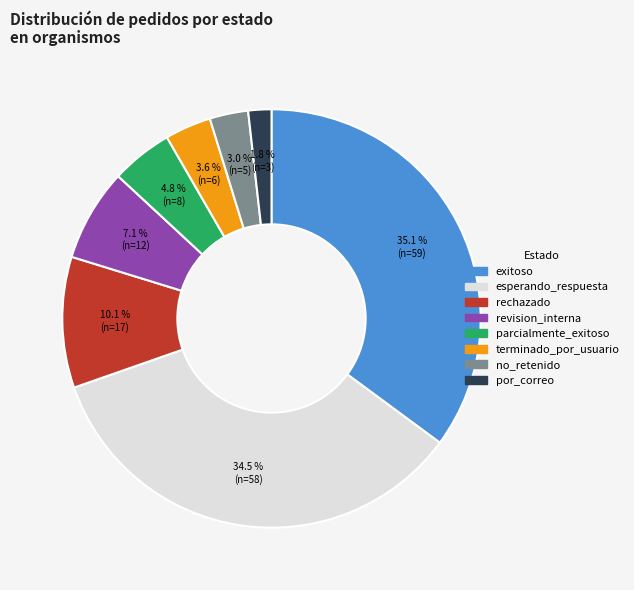

Which has a higher value, rechazado or esperando_respuesta?

esperando_respuesta